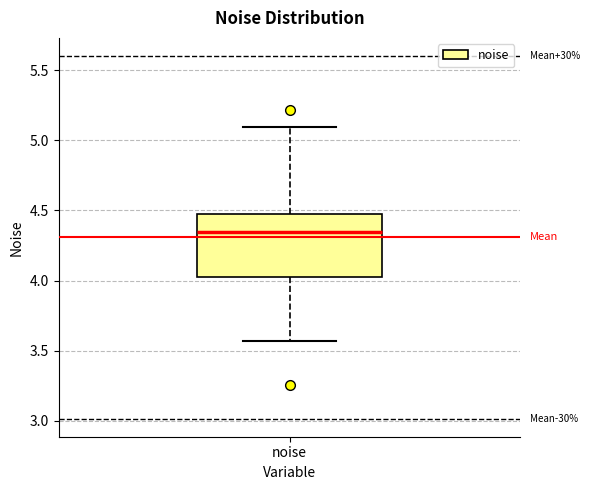

Where is the upper edge of the box for noise on the y-axis? The values are not printed on the chart, so give them approximately, as read against the axis.

4.50